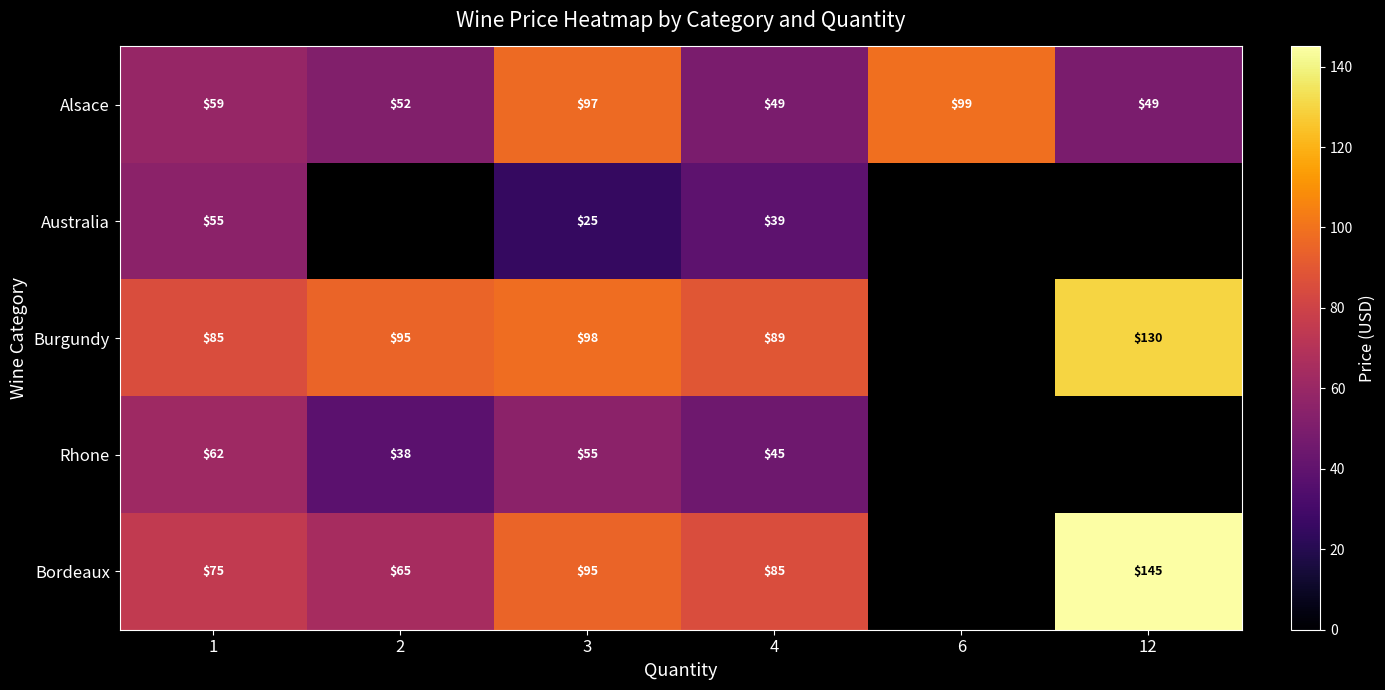

Is the value of Rhone at 2 greater than the value of Australia at 3?

Yes